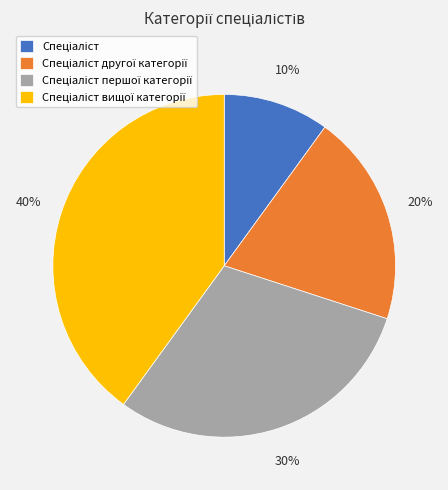

Count the number of slices in the pie.

4